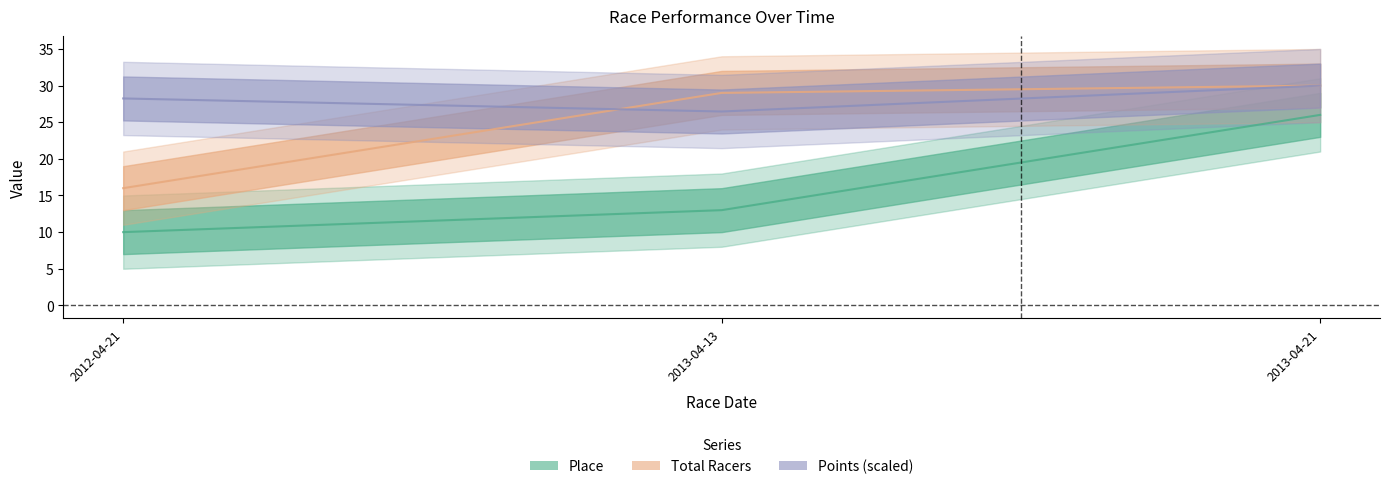

What is the maximum value for Points (scaled)?

30.0